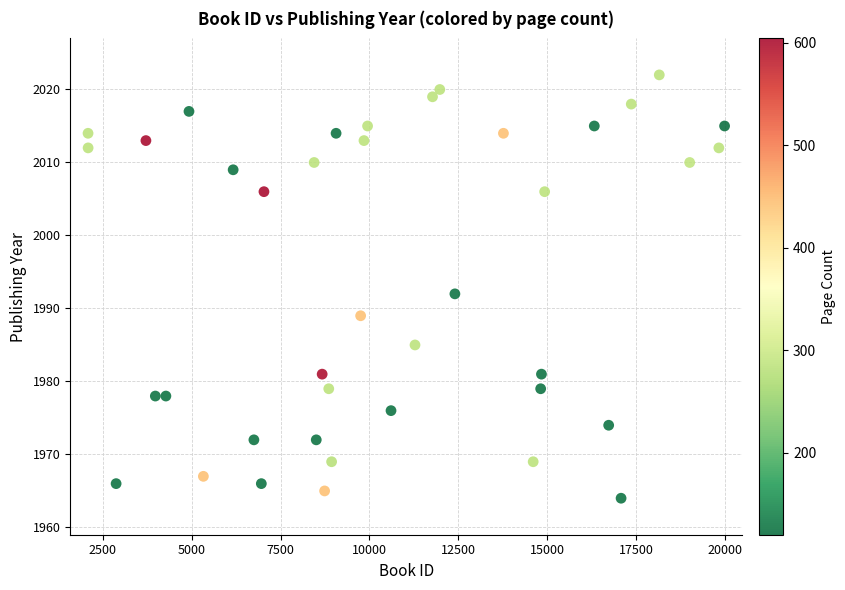

What Y value in the scatter plot is closest to 1993?

1992